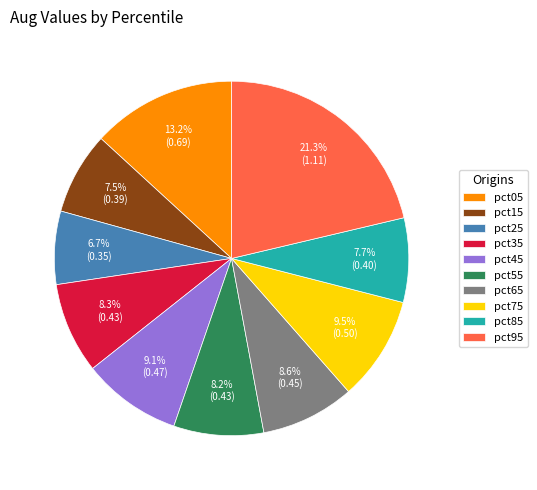

Combined, what portion of the pie is pct25 and pct75?

16.2%